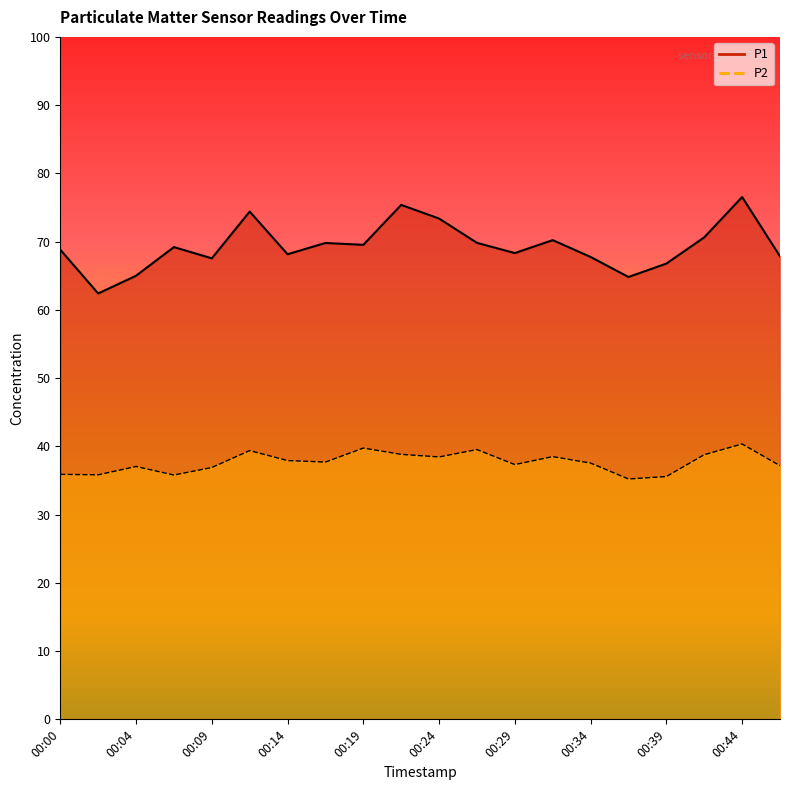

How many lines are shown in the chart?

2